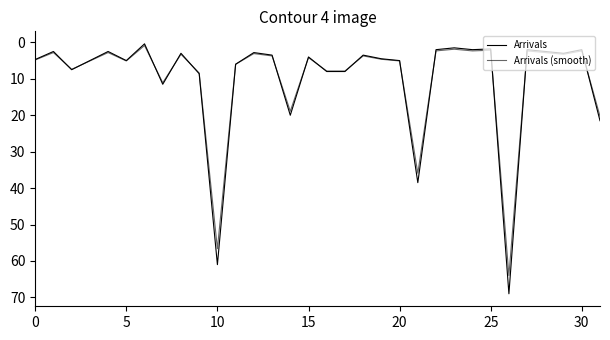

Is this an area chart (filled region under the line)?

No